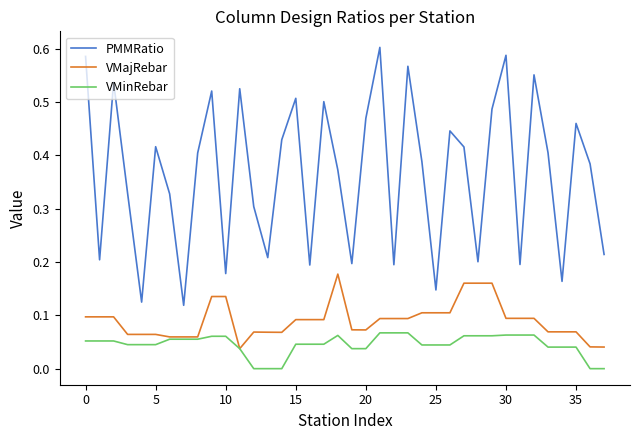

Which series has the widest spread of values?

PMMRatio